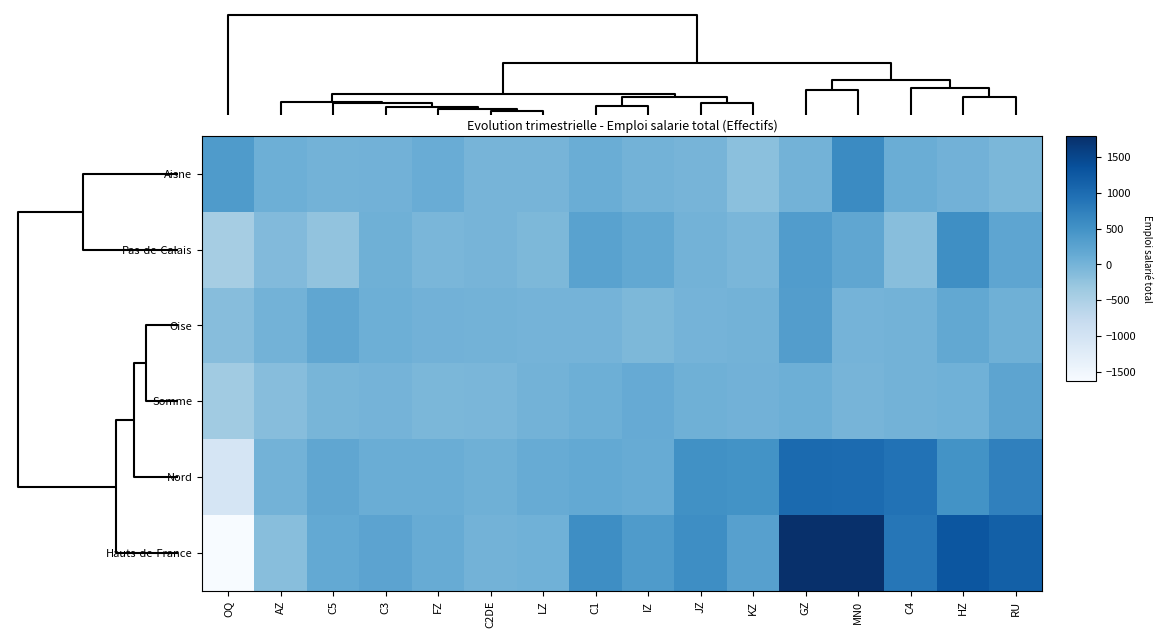

Which series has the widest spread of values?

Hauts-de-France